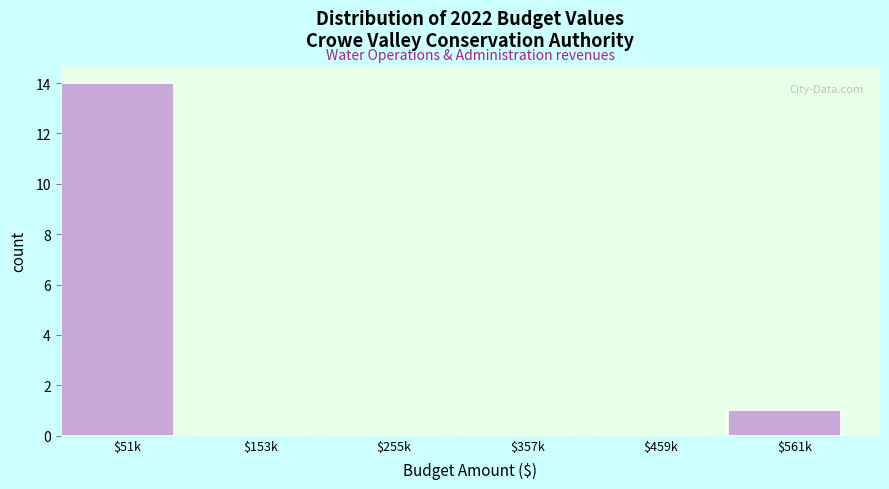

Where is the data nearest to the value 7?

$561k